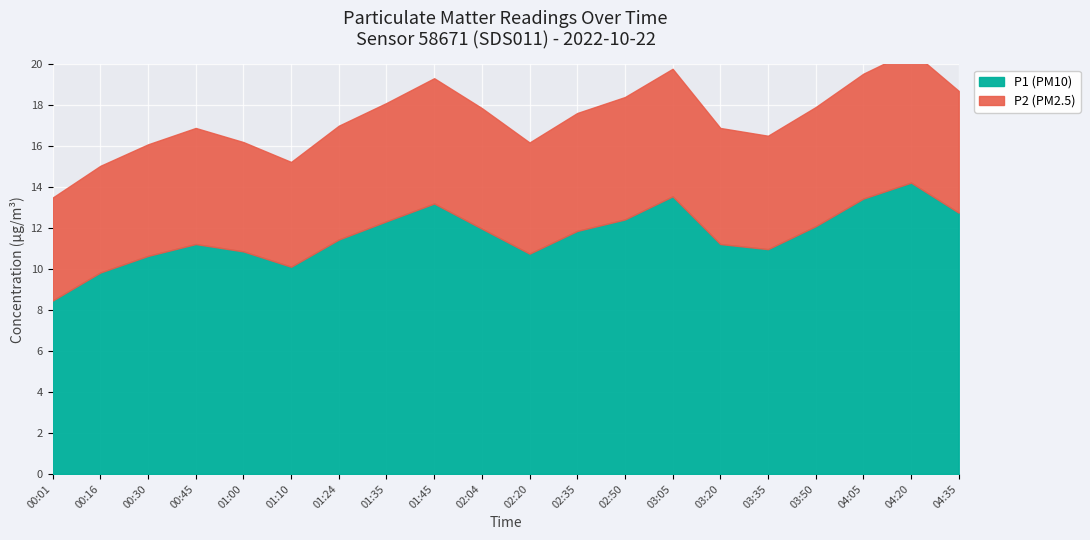

How many values in the P1 series exceed 11?

13